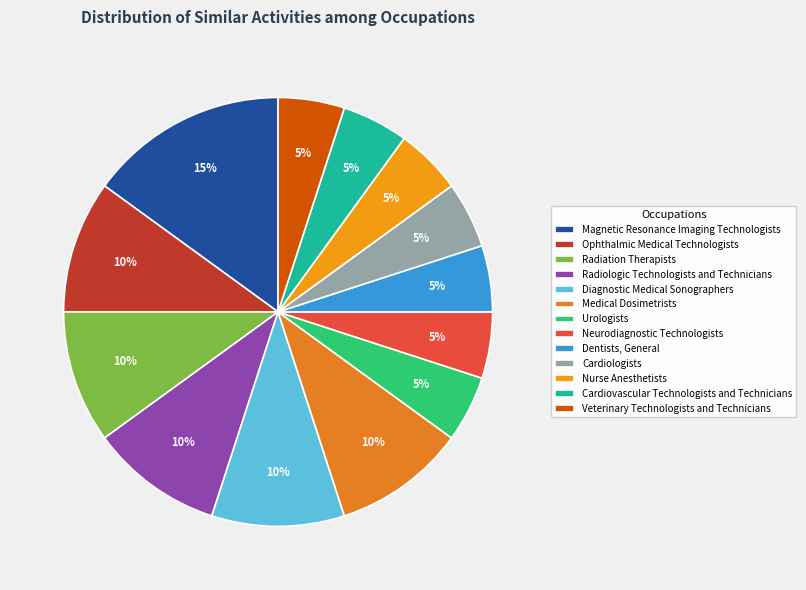

Which category has the biggest portion of the pie?

Magnetic Resonance Imaging Technologists